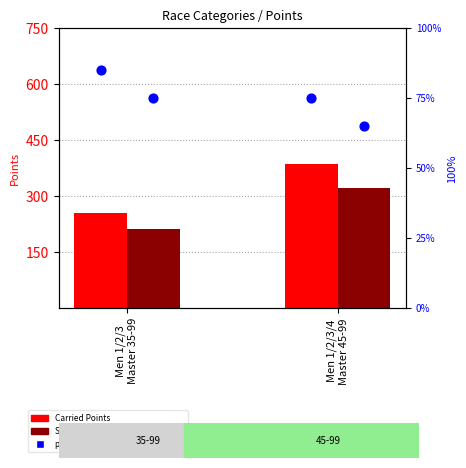

Which series reaches the minimum Y coordinate?

percentile rank within the sample